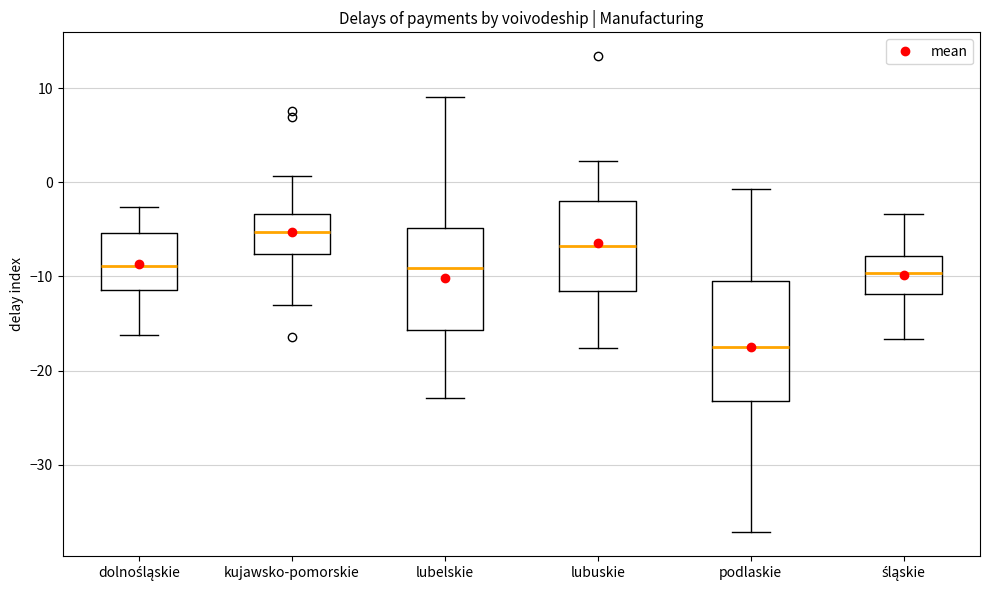

Reading left to right, transcribe this box plot: for each box, give where its median line is, the range the box spans, and where its two whiskers end, as read against the y-axis. The values are not printed on the chart, so give them approximately, as read against the axis.

dolnośląskie: median -9, box -11 to -5, whiskers -16 to -3
kujawsko-pomorskie: median -5, box -8 to -3, whiskers -13 to 1
lubelskie: median -9, box -16 to -5, whiskers -23 to 9
lubuskie: median -7, box -12 to -2, whiskers -18 to 2
podlaskie: median -17, box -23 to -10, whiskers -37 to -1
śląskie: median -10, box -12 to -8, whiskers -17 to -3